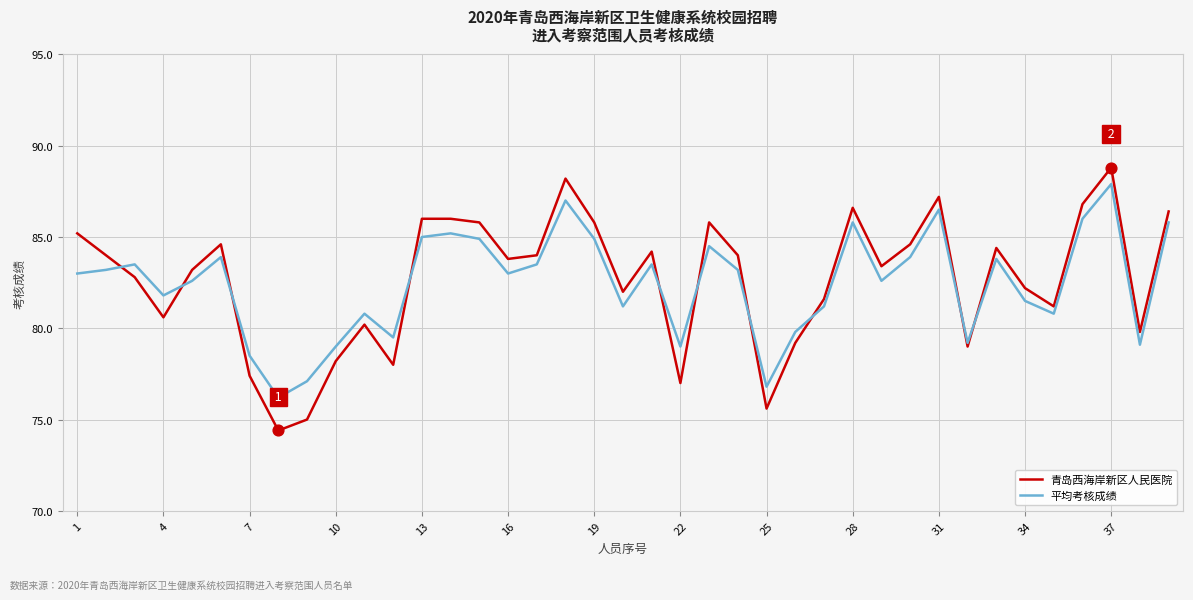

Which series has the largest range (max minus min)?

青岛西海岸新区人民医院